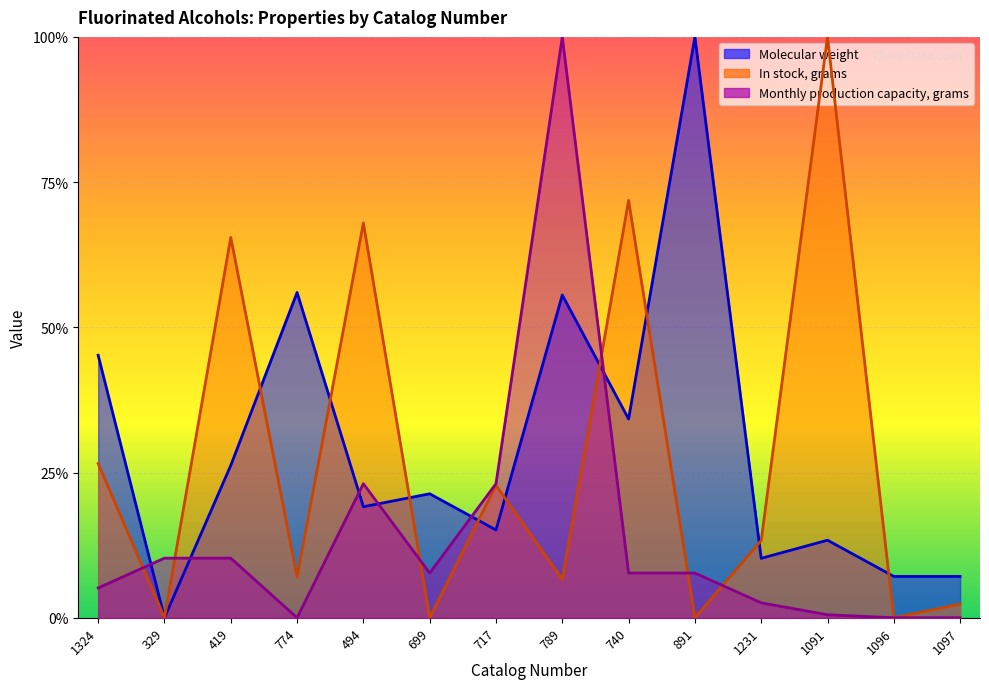

The In stock, grams series shows 0.7 at 494. True or false?

True